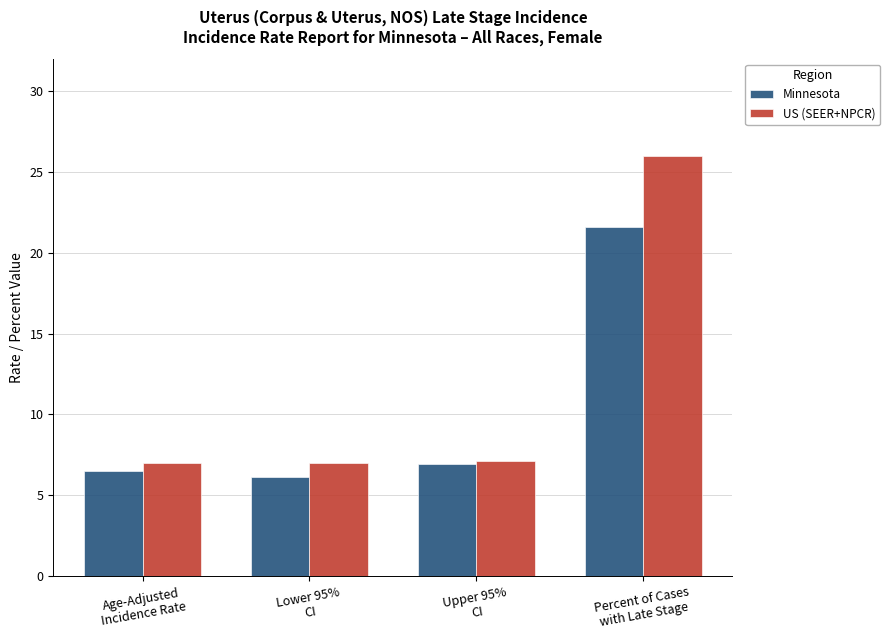

How many categories are shown in the chart?

4